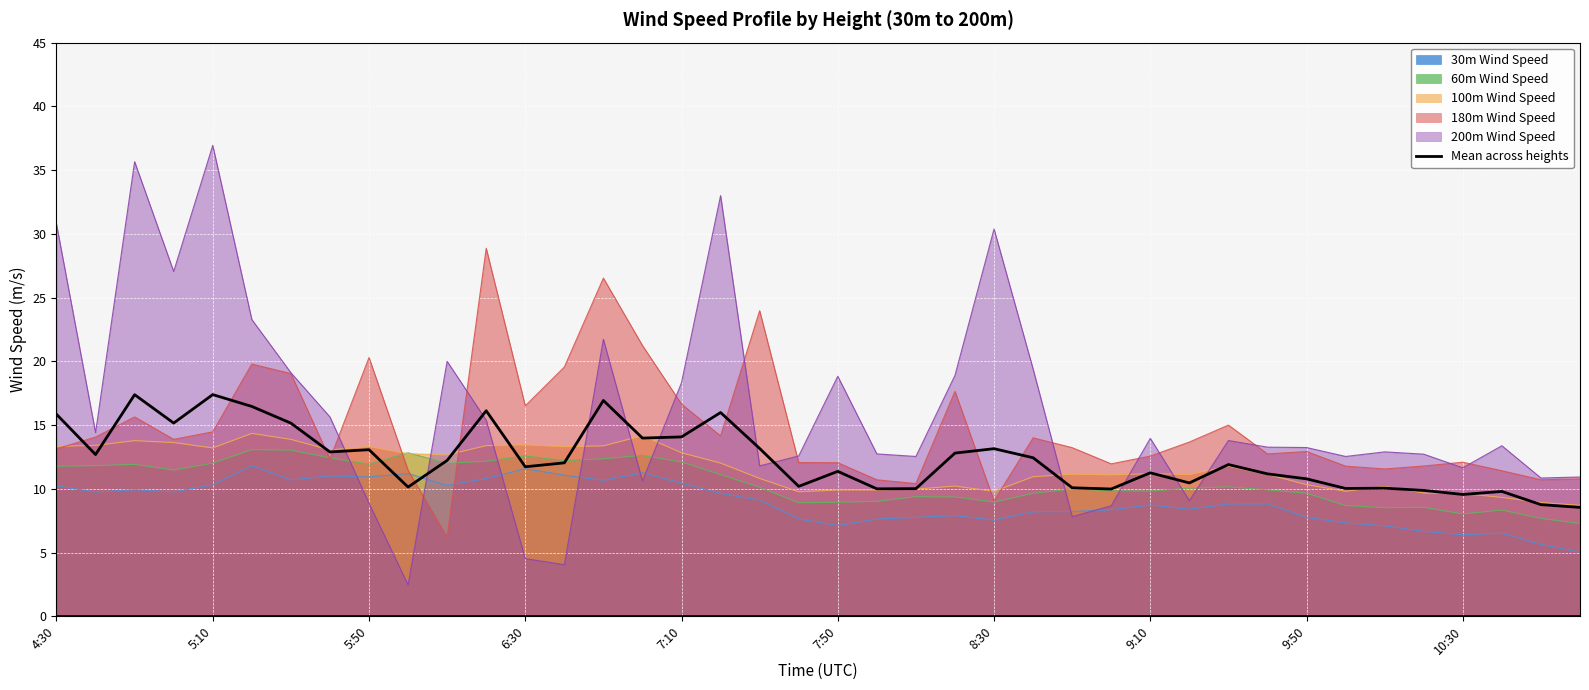

Which series has the largest range (max minus min)?

200m Wind Speed